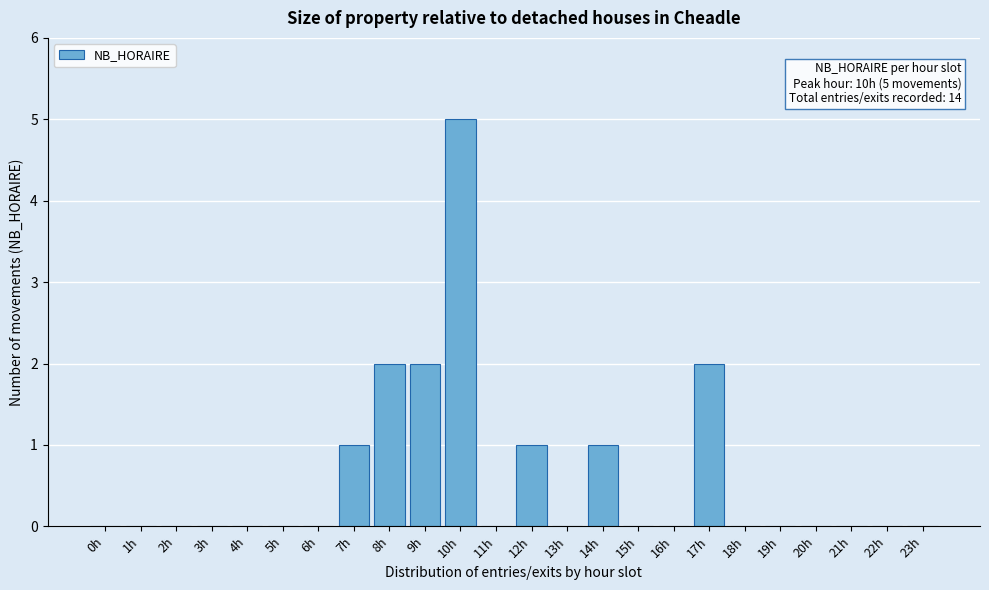

Reading right to left, what are all the values shown in this chart?

23h=0	22h=0	21h=0	20h=0	19h=0	18h=0	17h=2	16h=0	15h=0	14h=1	13h=0	12h=1	11h=0	10h=5	9h=2	8h=2	7h=1	6h=0	5h=0	4h=0	3h=0	2h=0	1h=0	0h=0